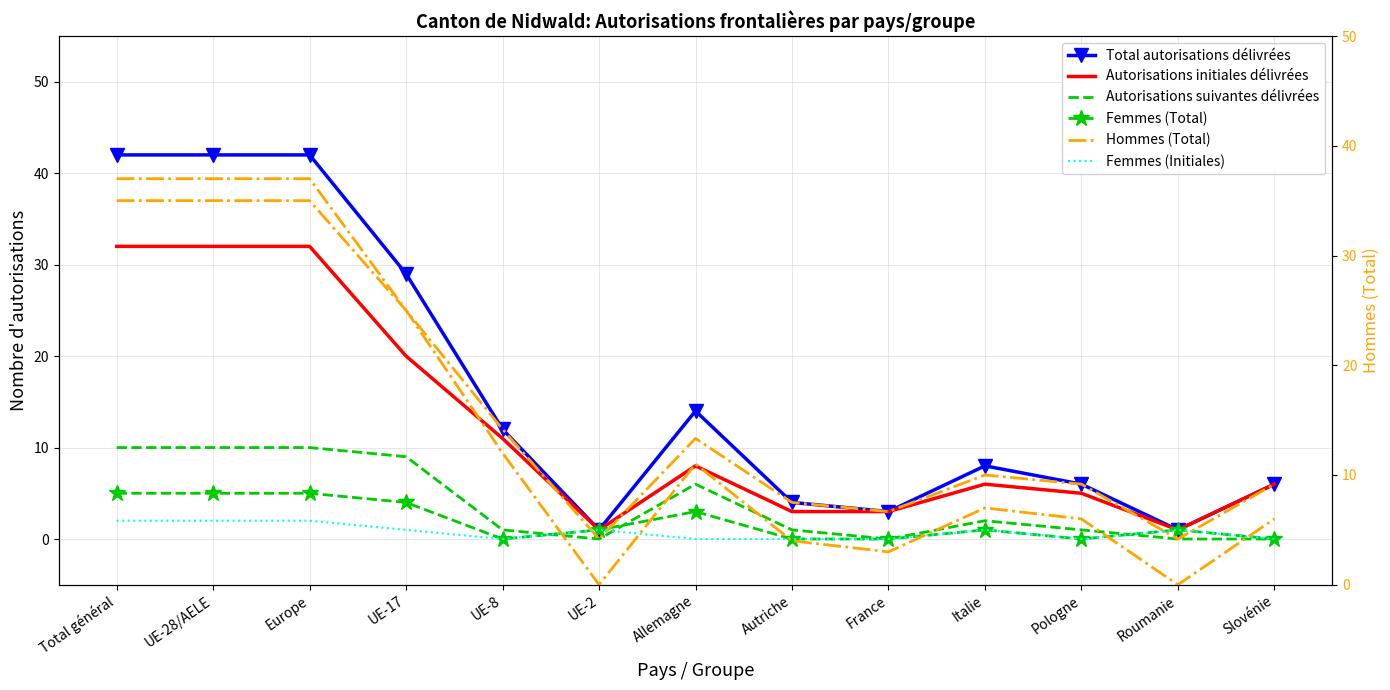

True or false: Autorisations initiales délivrées has more than 2 points higher than both neighbors.

False